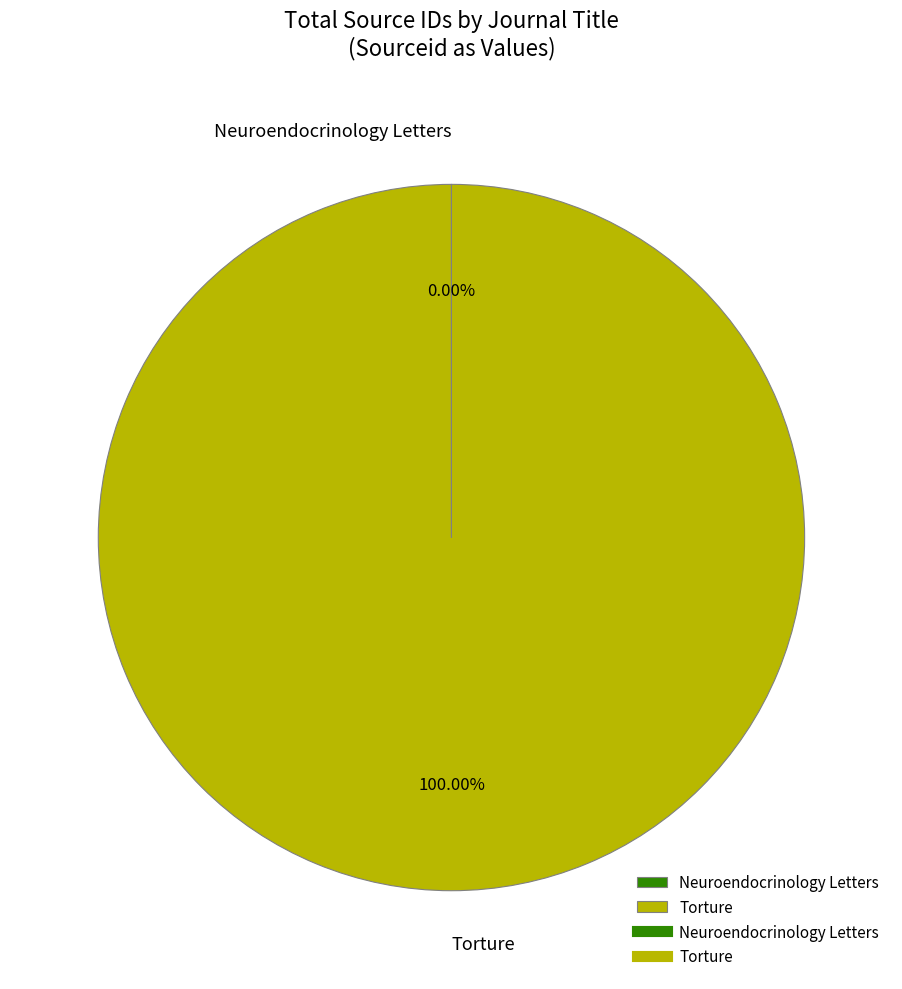

To the nearest percent, what portion does Torture represent?

100%